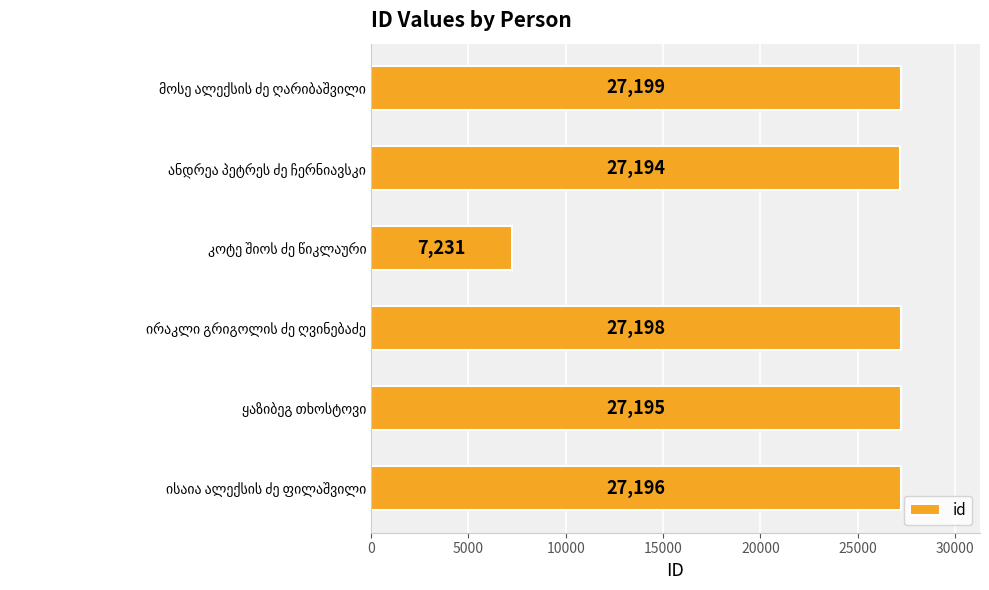

What is the sum of all values?

143213